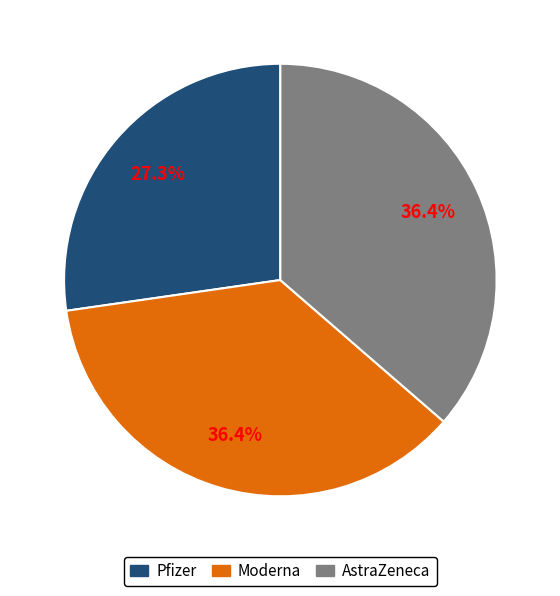

How many slices are in this pie chart?

3